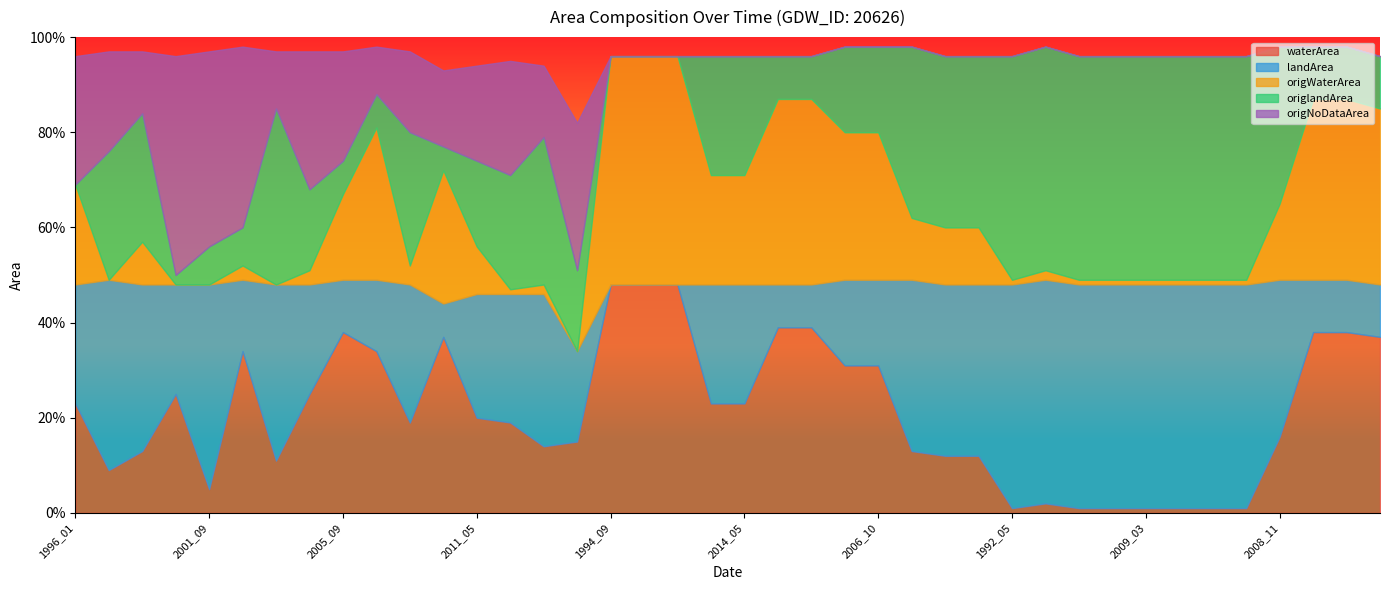

At which category does origNoDataArea reach its first local valley?

2020_09